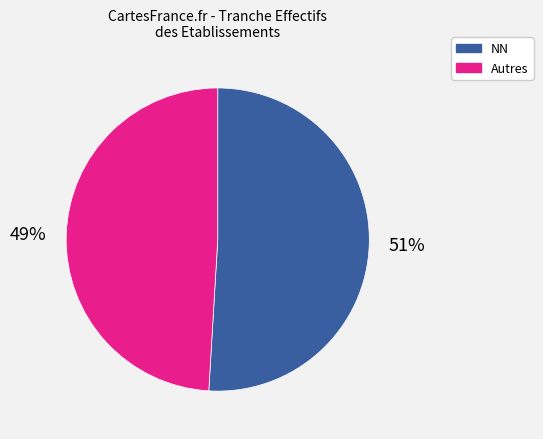

To the nearest percent, what is the difference between the largest and smallest slice percentages?

2%